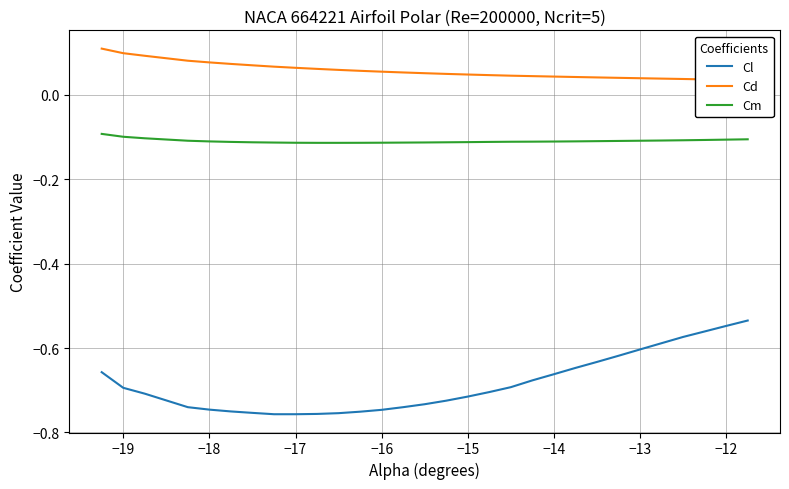

True or false: Cl and Cm intersect in this chart.

False